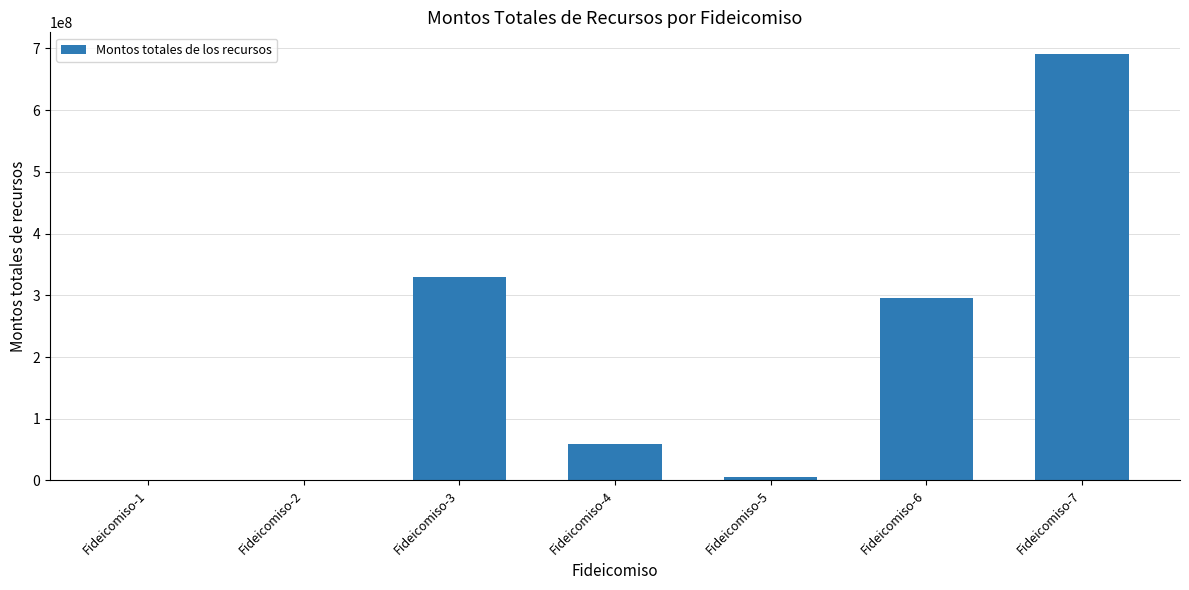

Between Fideicomiso-6 and Fideicomiso-3, which is larger?

Fideicomiso-3